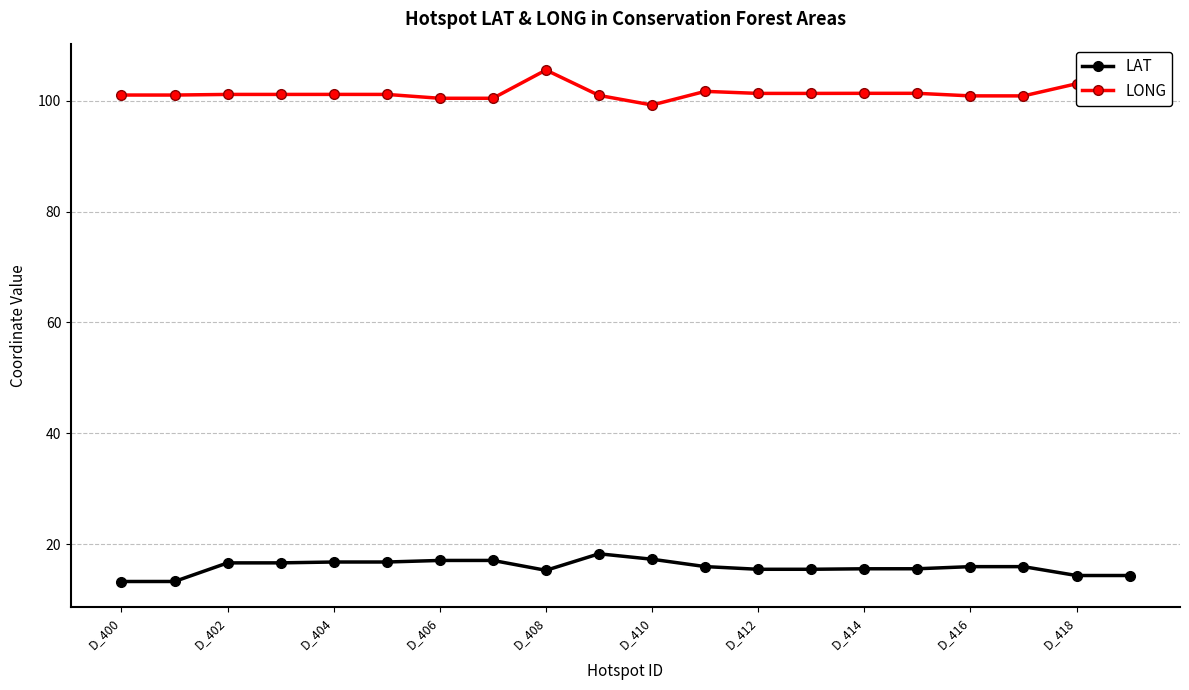

List the series in order of their overall mean, lowest first.

LAT, LONG